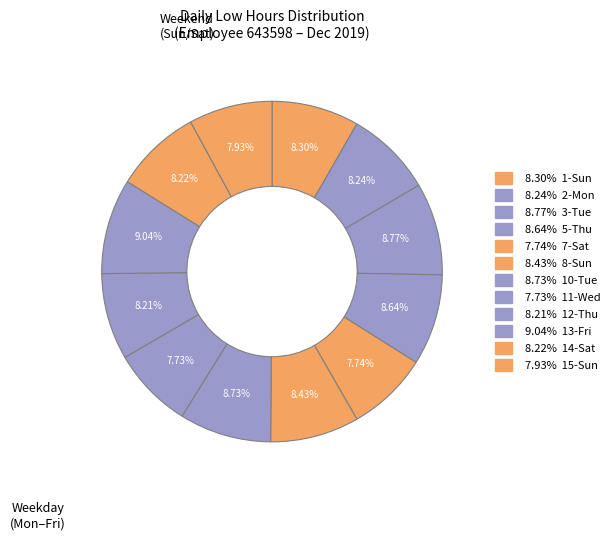

Count the number of slices in the pie.

12